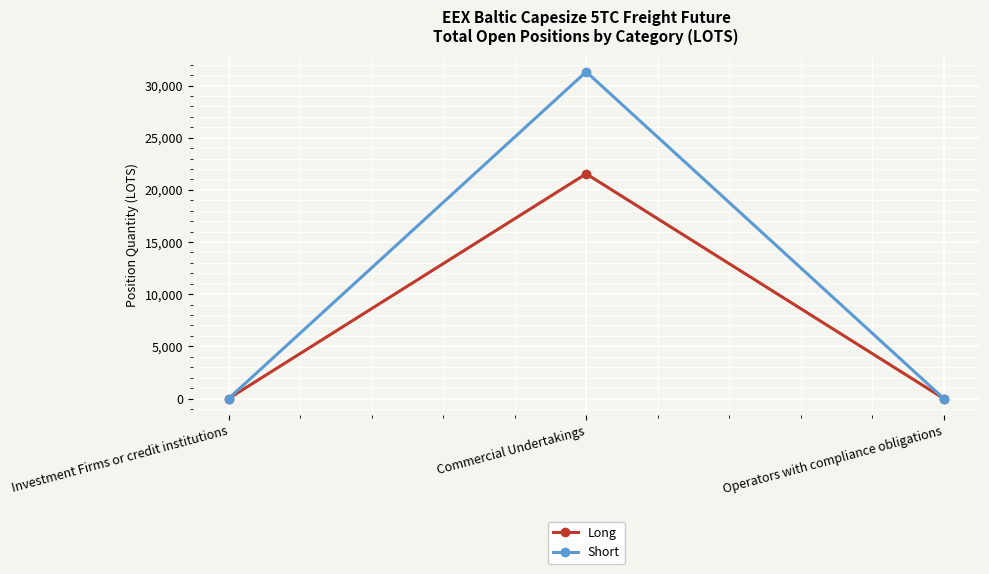

List the series in order of their overall mean, lowest first.

Long, Short